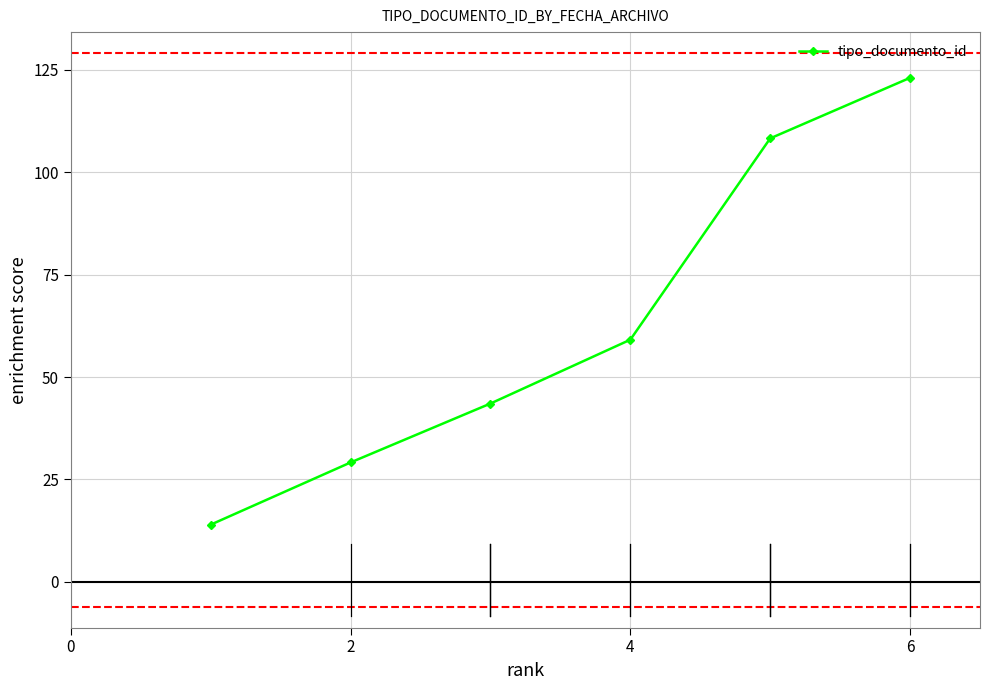

True or false: the data has more than 0 interior local peaks.

False